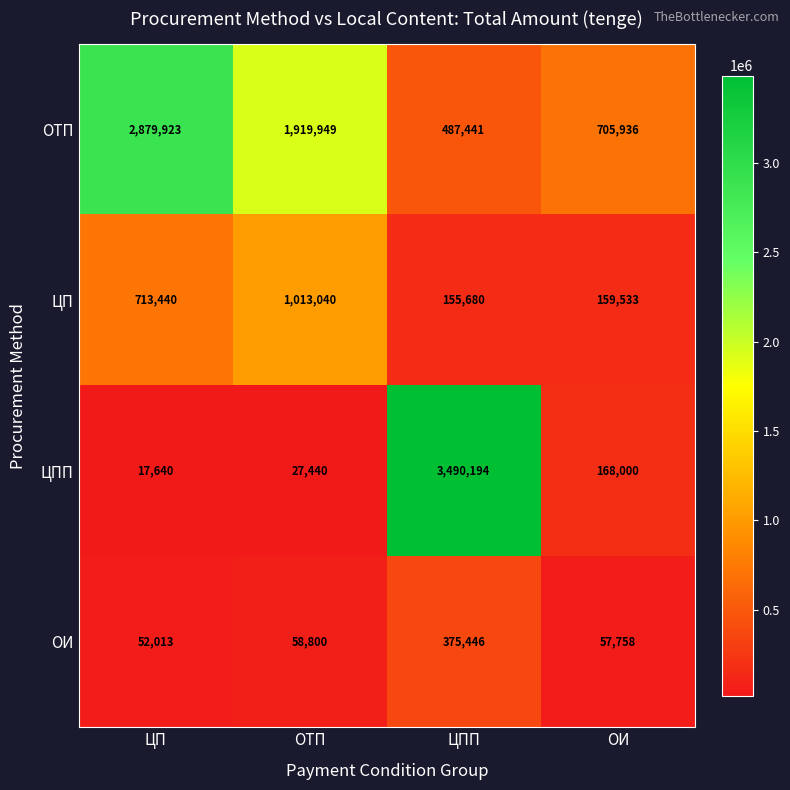

What is the spread (max minus min) of values at ОИ?

648178